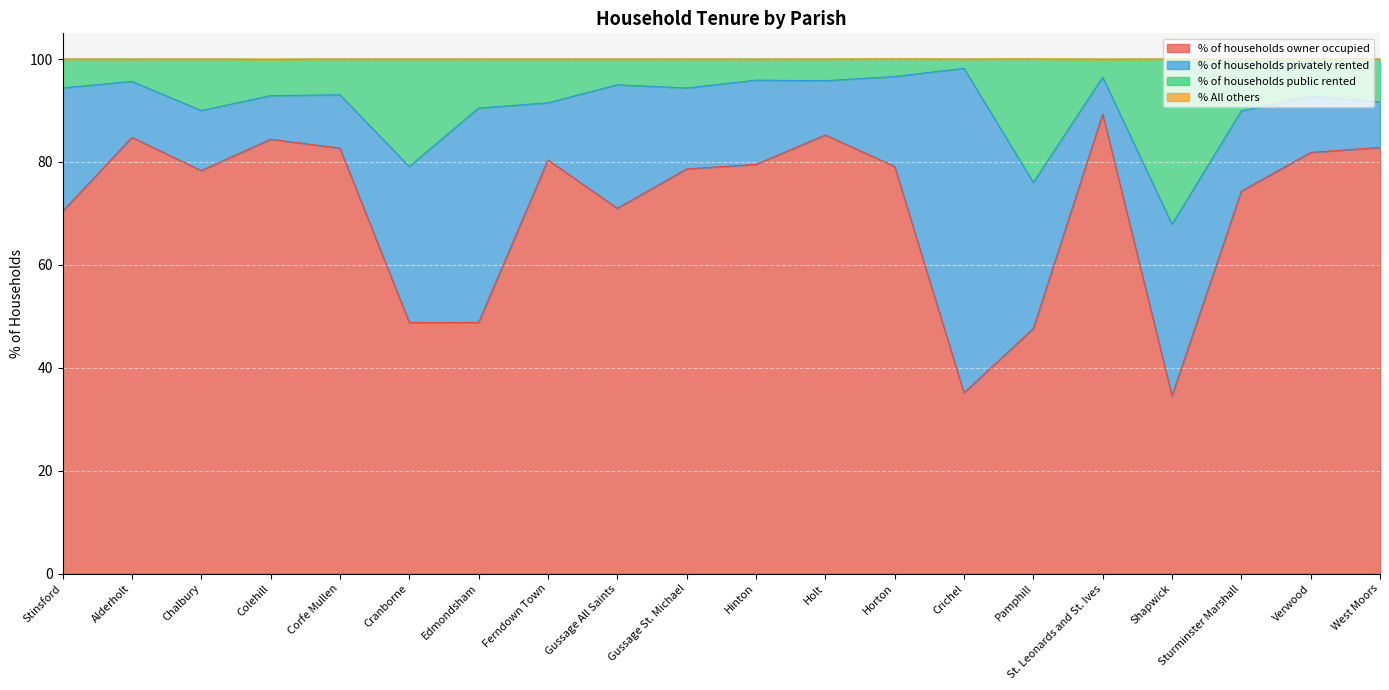

Where is % of households owner occupied nearest to the value 61?

Stinsford